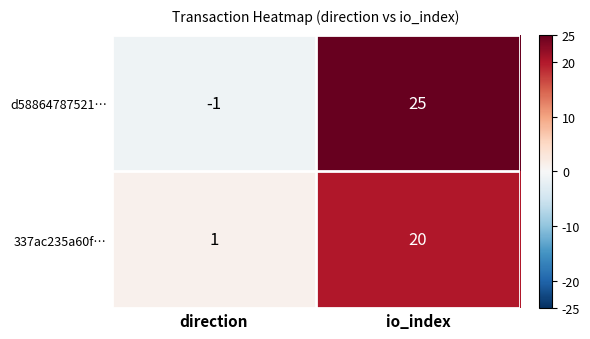

At which label does 337ac235a60f… reach its minimum?

direction